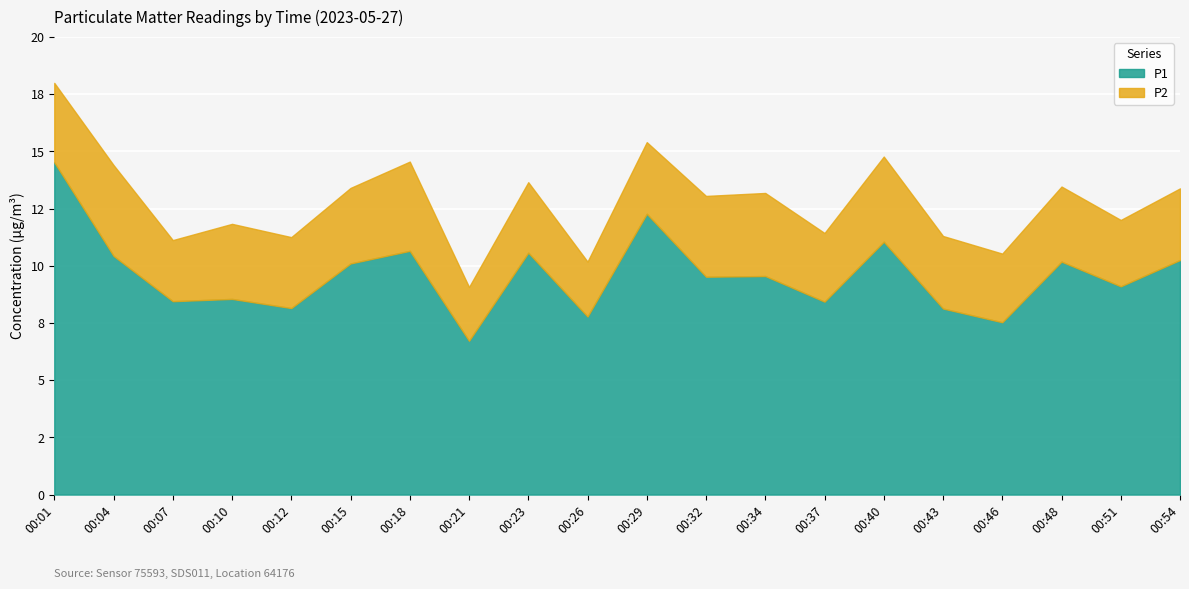

What is the maximum value for P1?

14.5